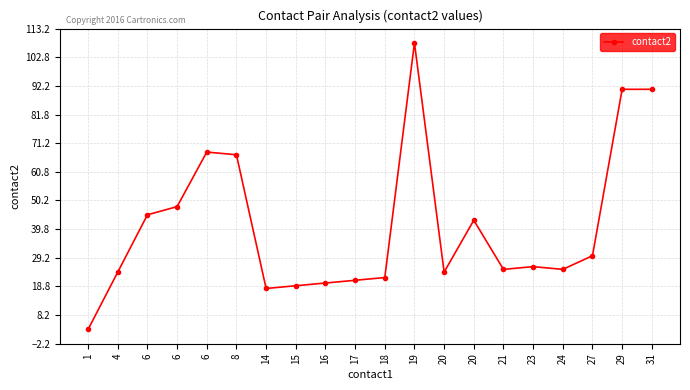

List the labels in order of value, smallest first.

1, 14, 15, 16, 17, 18, 4, 20, 21, 24, 23, 27, 20, 6, 6, 8, 6, 29, 31, 19